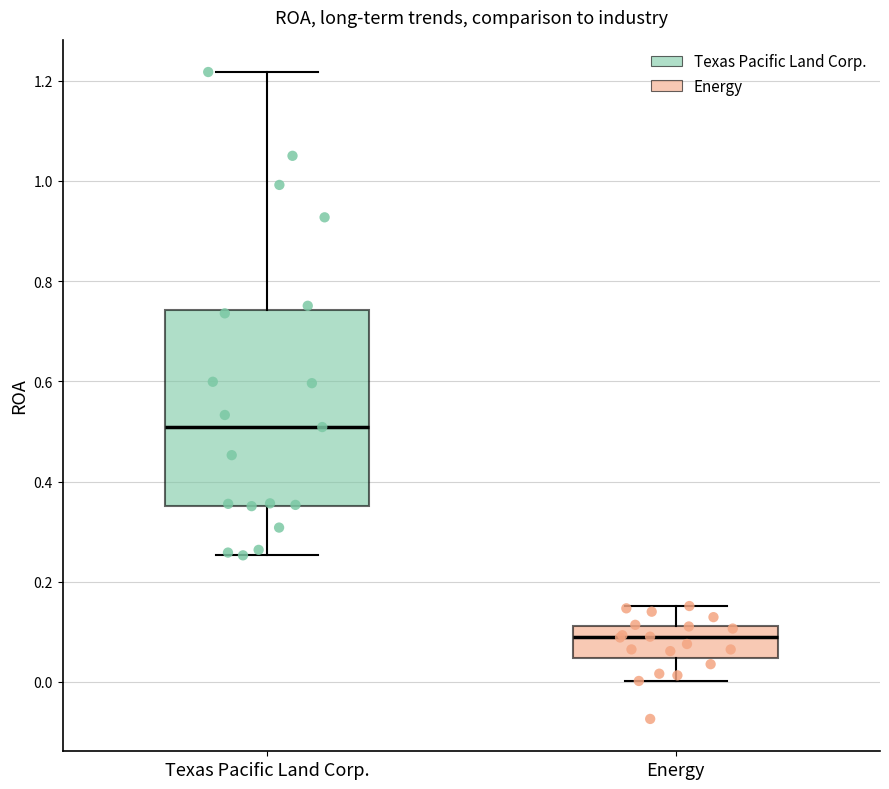

Where does the median line of the box for Texas Pacific Land Corp. sit on the y-axis? The values are not printed on the chart, so give them approximately, as read against the axis.

0.50